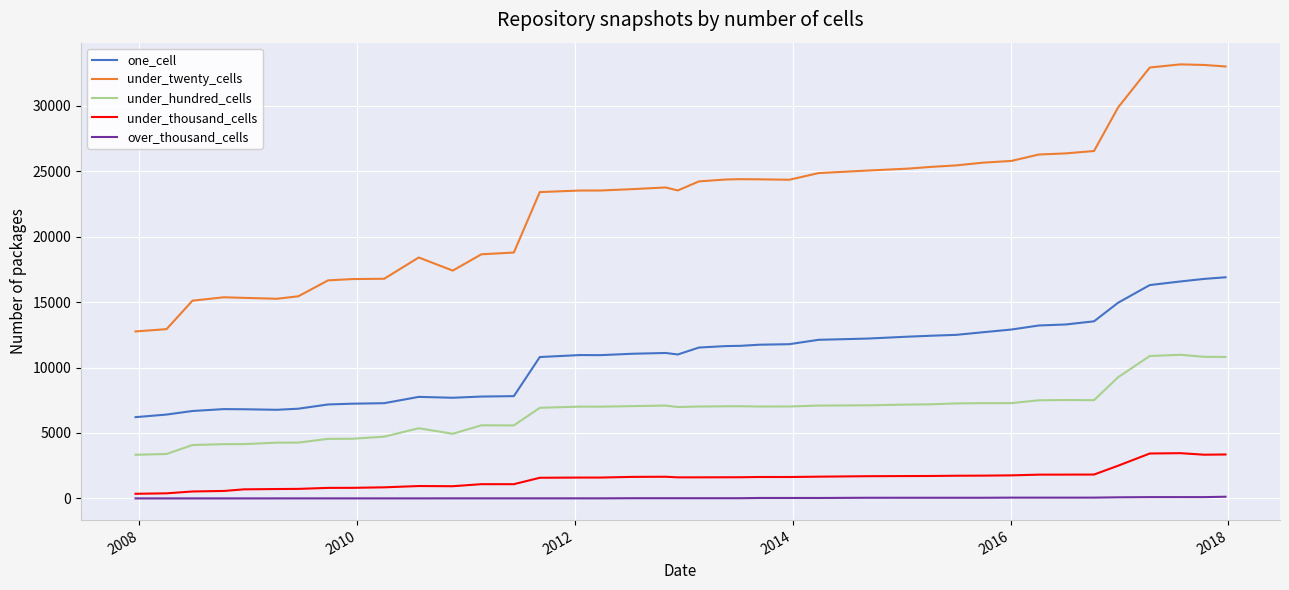

Which series has the largest range (max minus min)?

under_twenty_cells